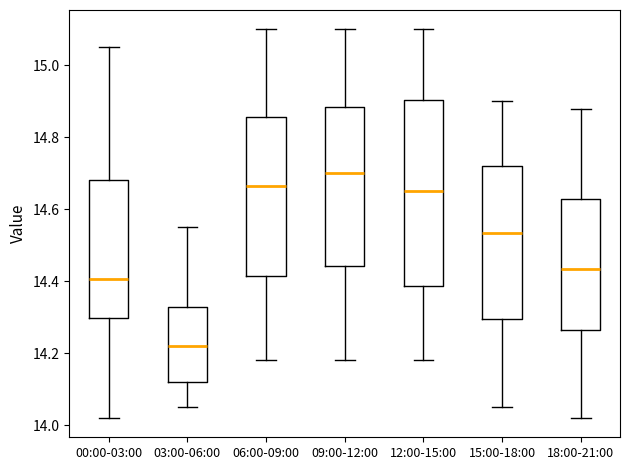

Which box's median line is the highest?

09:00-12:00